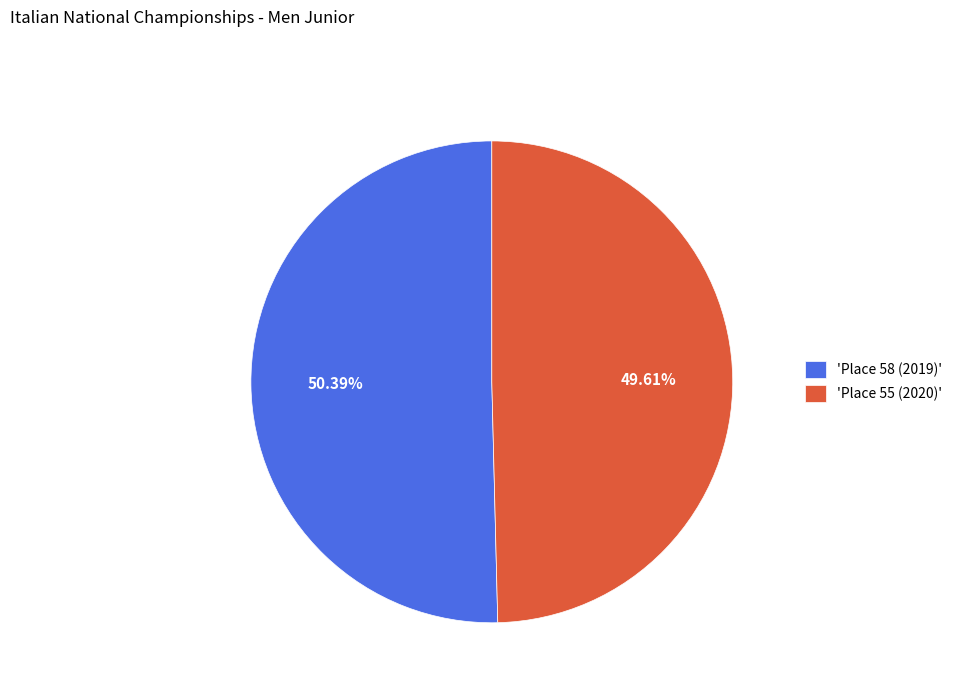

Count the number of slices in the pie.

2